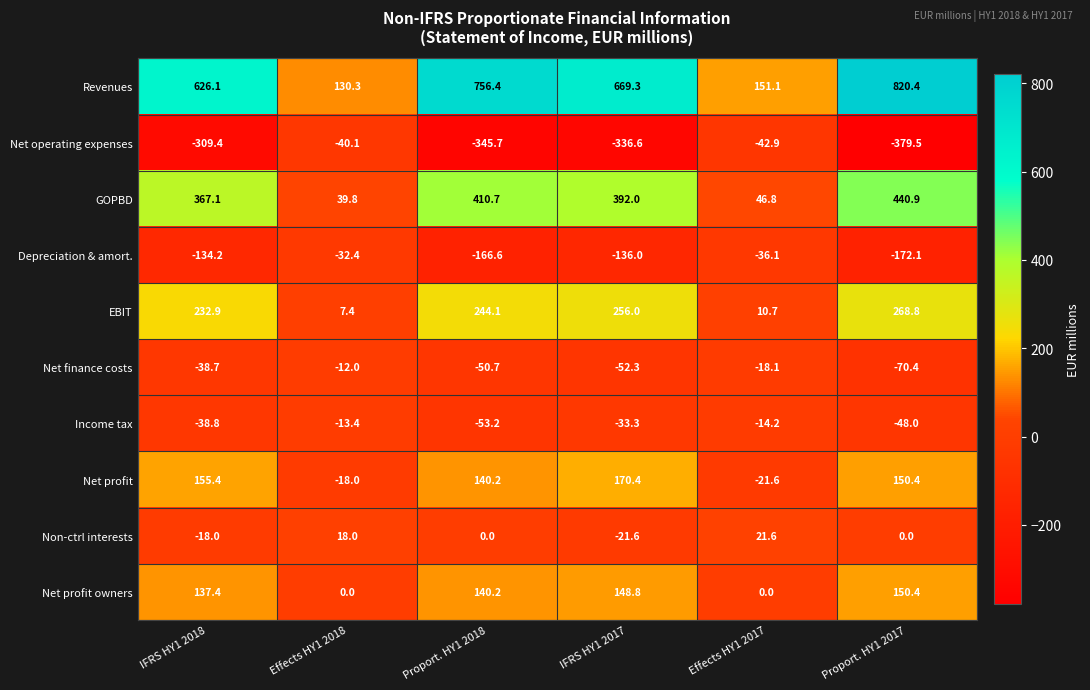

True or false: Net finance costs has a value of -50.7 at Proport. HY1 2018.

True